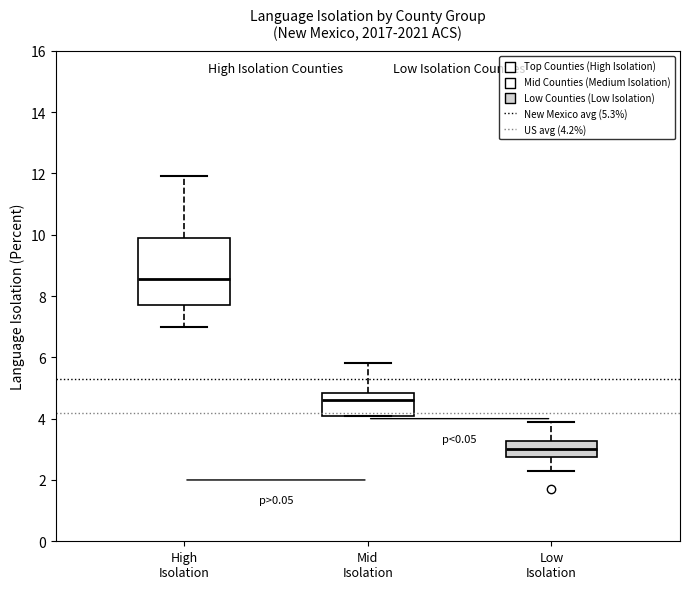

Reading left to right, transcribe this box plot: for each box, give where its median line is, the range the box spans, and where its two whiskers end, as read against the y-axis. The values are not printed on the chart, so give them approximately, as read against the axis.

High Isolation: median 8.6, box 7.8 to 10.0, whiskers 7.0 to 12.0
Mid Isolation: median 4.6, box 4.2 to 4.8, whiskers 4.2 to 5.8
Low Isolation: median 3.0, box 2.8 to 3.2, whiskers 2.4 to 4.0